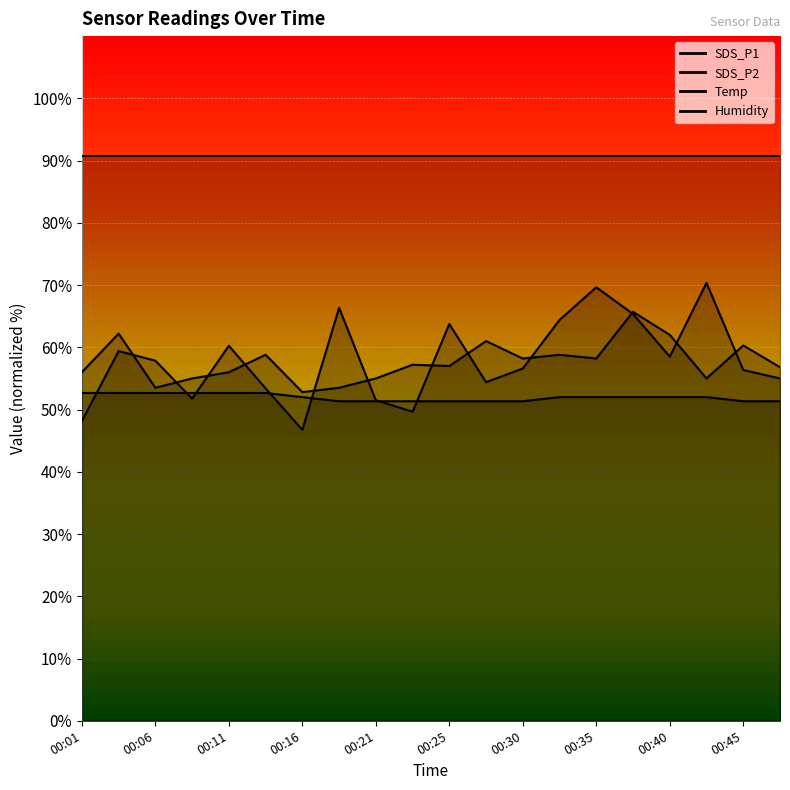

Which series has the largest total across all categories?

SDS_P1